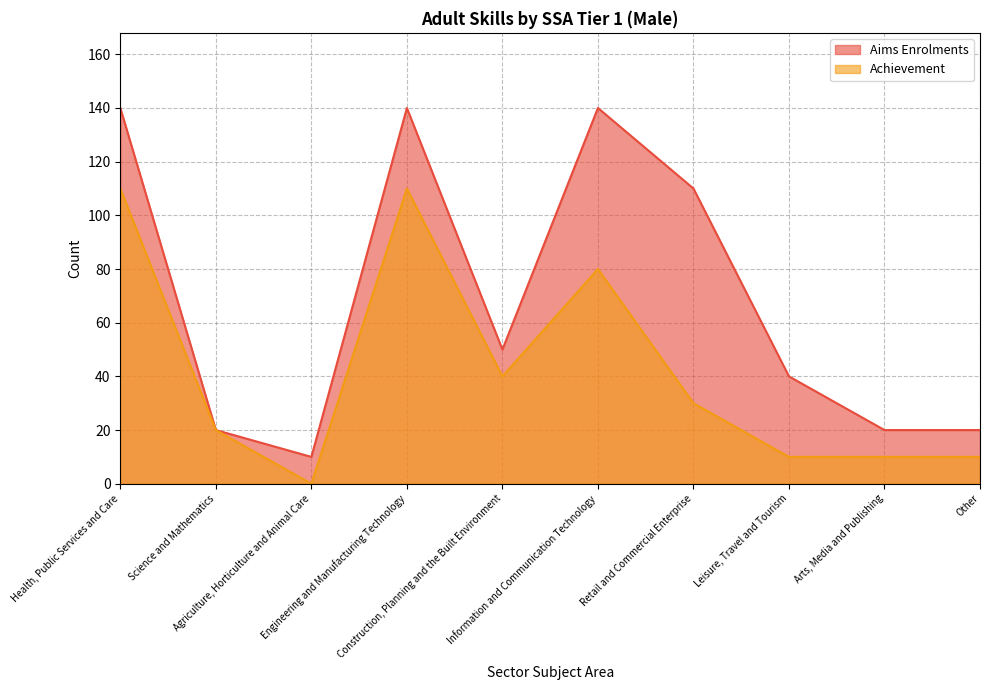

What is the difference between the maximum and second lowest values in the Achievement series?

100